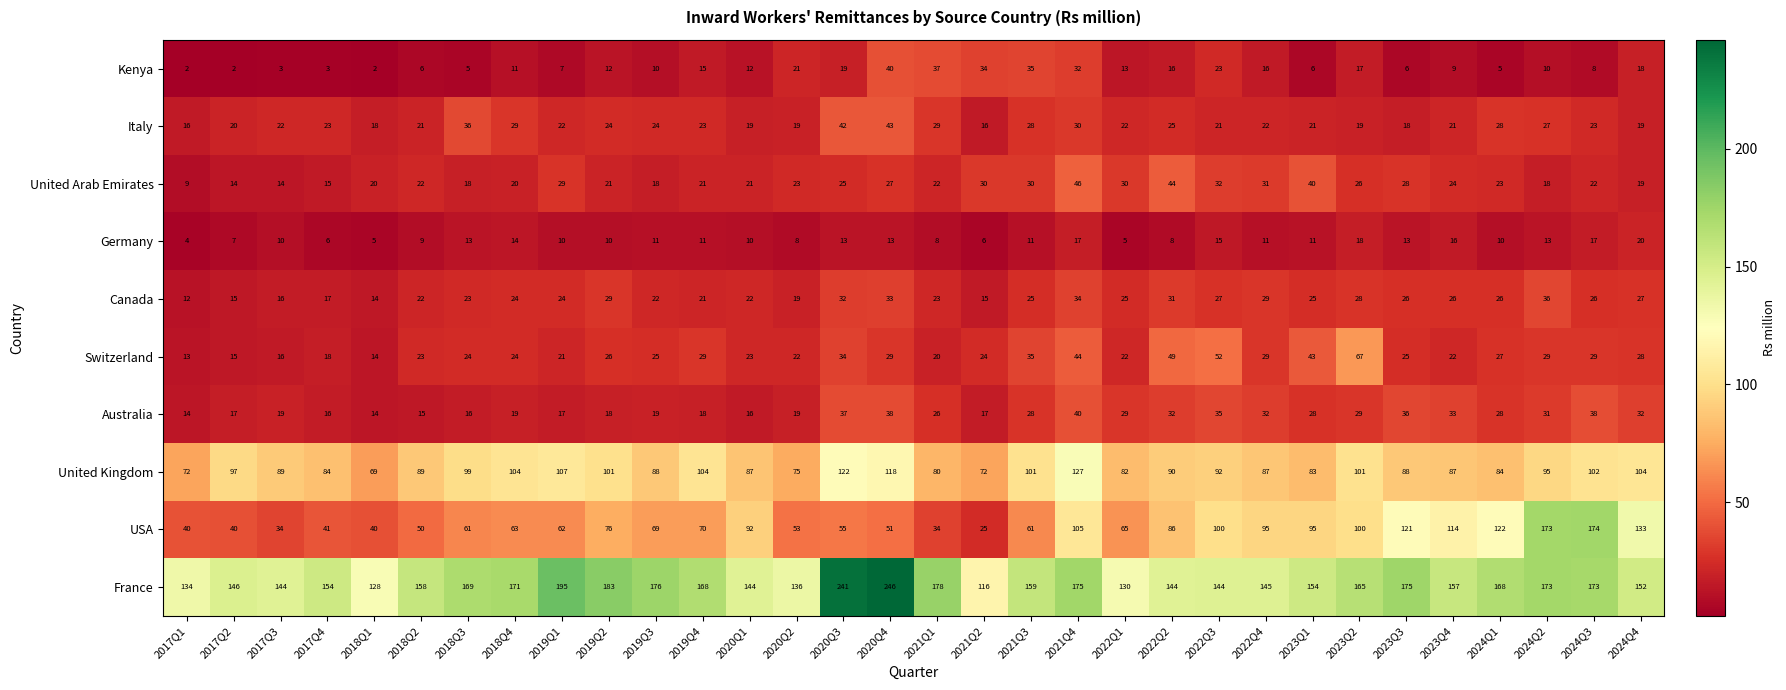

Count the number of data series in this chart.

10